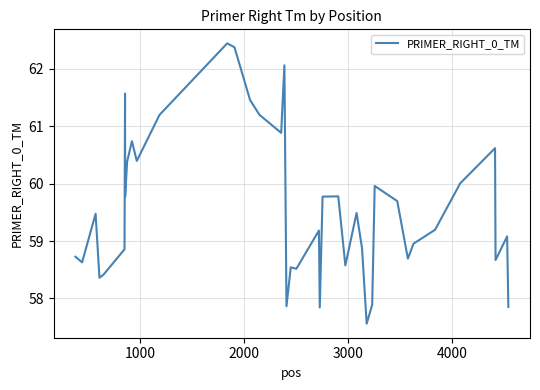

What is the maximum value shown in the chart?

62.4